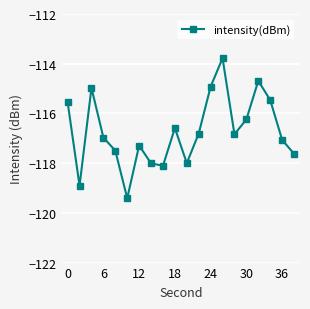

How many points are higher than both their immediate neighbors (excluding endpoints)?

5